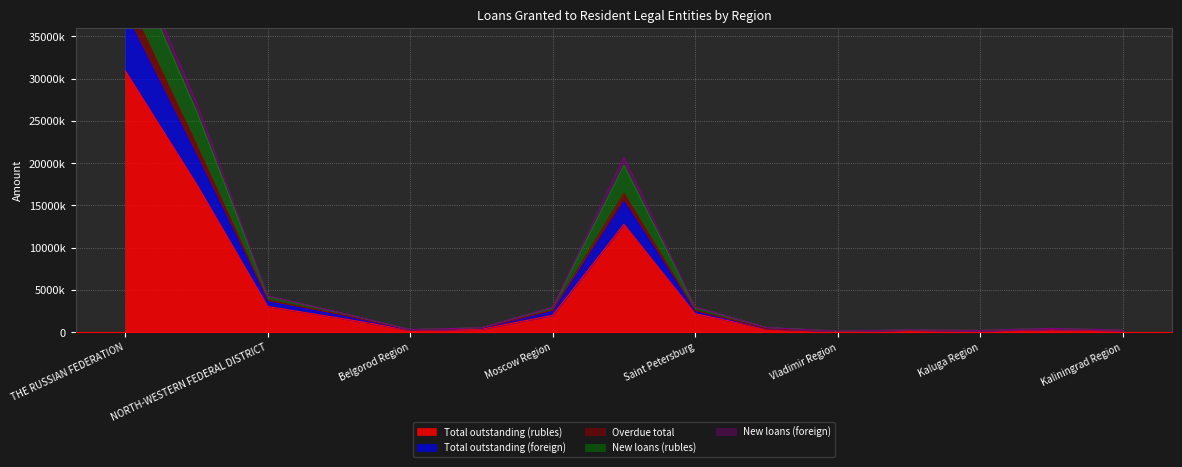

True or false: Total outstanding (foreign) and New loans (rubles) intersect in this chart.

False